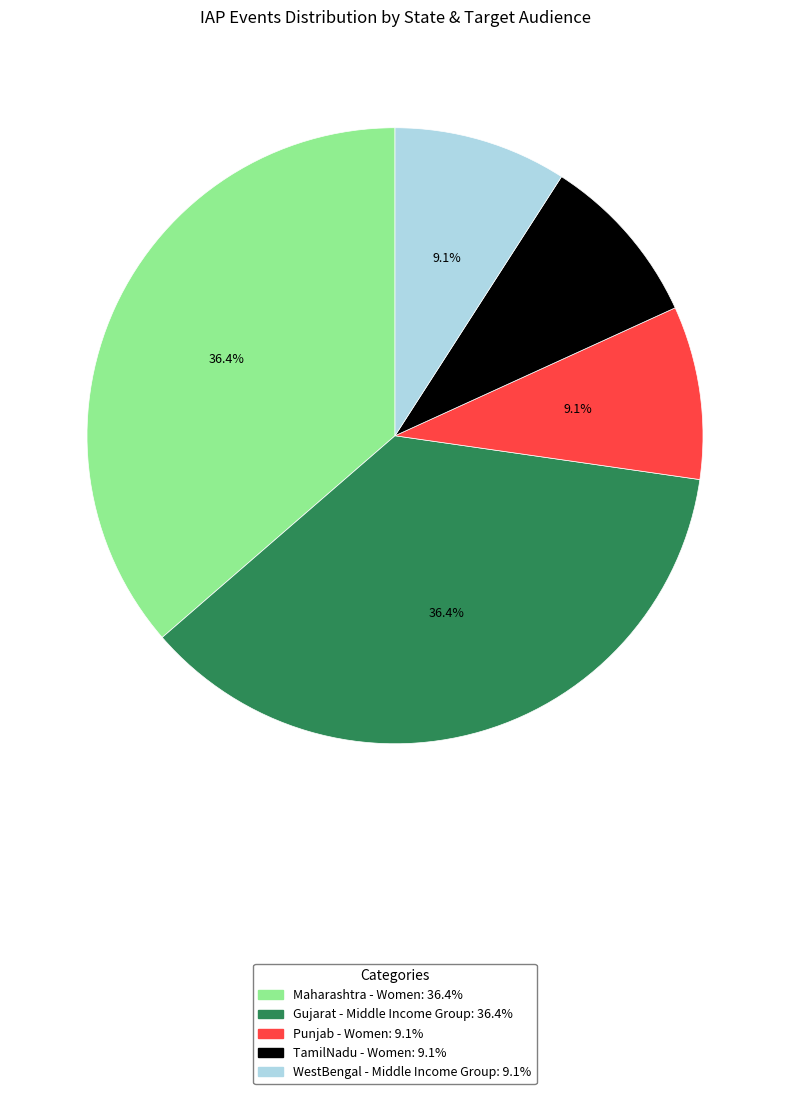

What is the ratio of the value at Maharashtra - Women to the value at Punjab - Women?

4.0